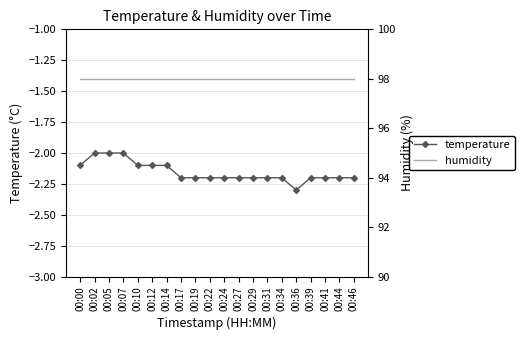

True or false: humidity has more than 0 points higher than both neighbors.

False